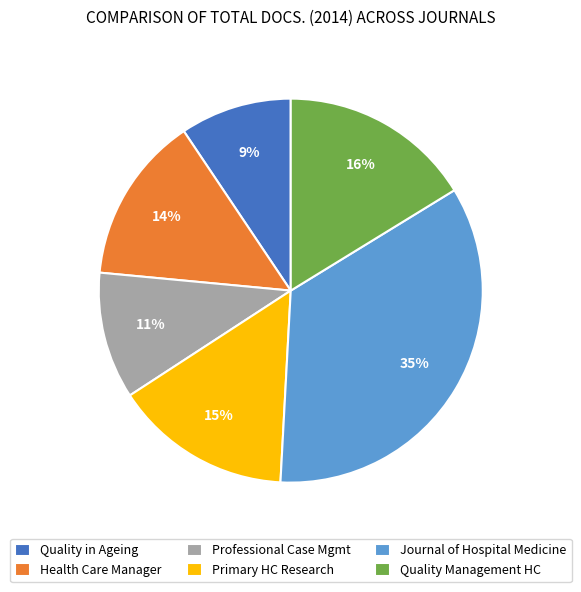

What percentage is the Primary HC Research slice, to the nearest percent?

15%